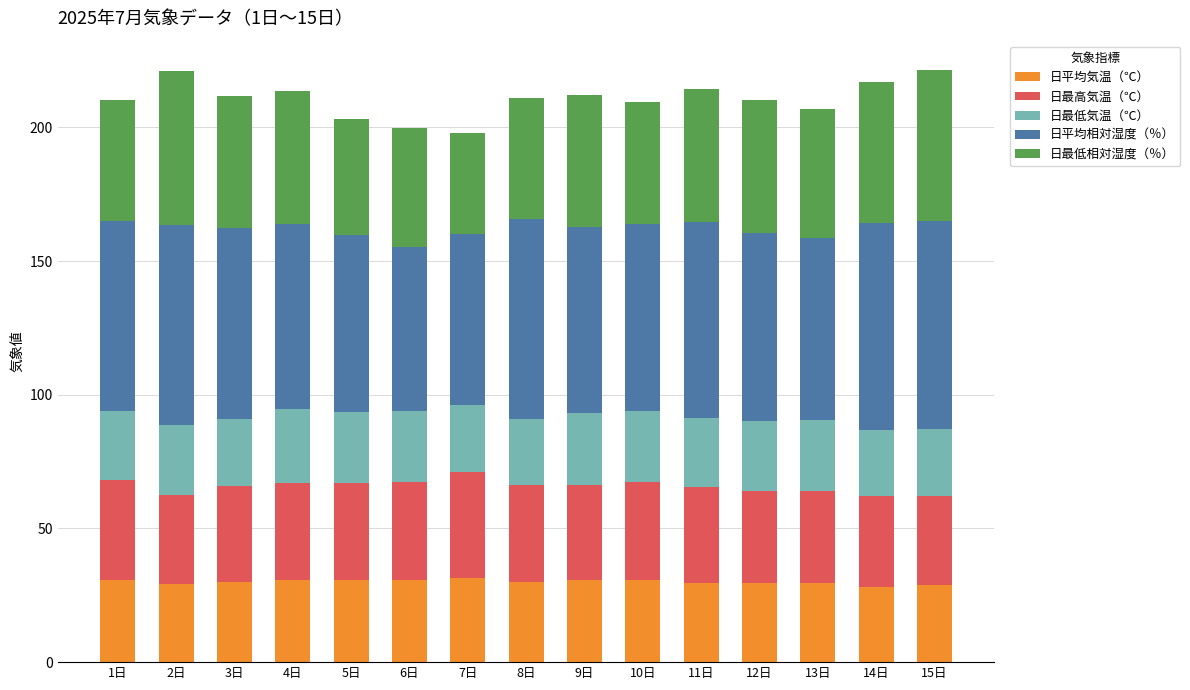

What is the maximum value for 日平均気温（℃）?

31.5